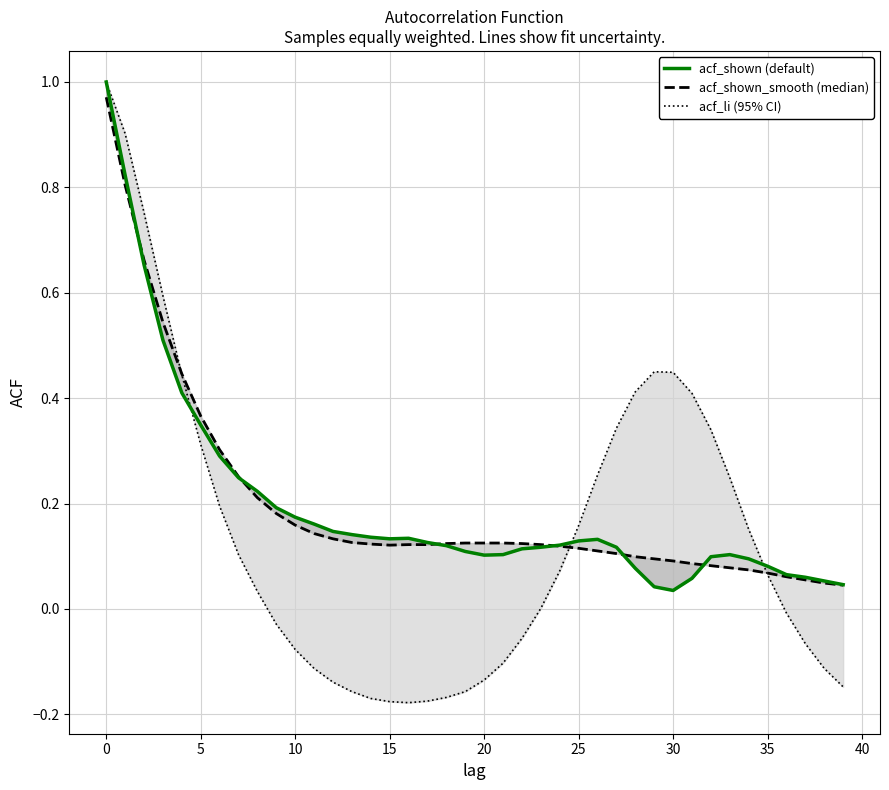

What is the label of the 30th point from the left?

29